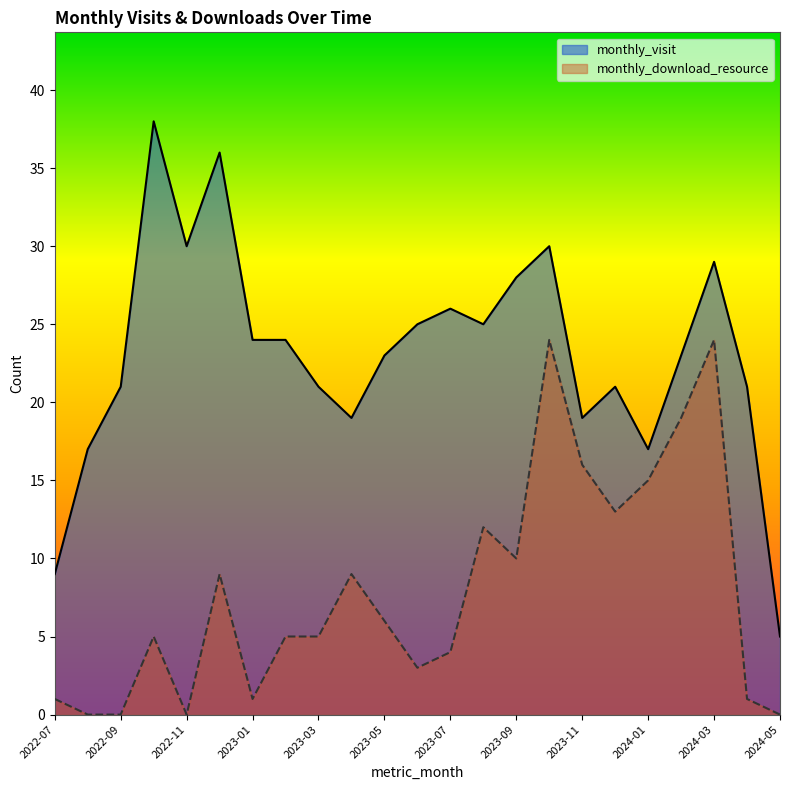

True or false: monthly_download_resource and monthly_visit cross at least once.

False